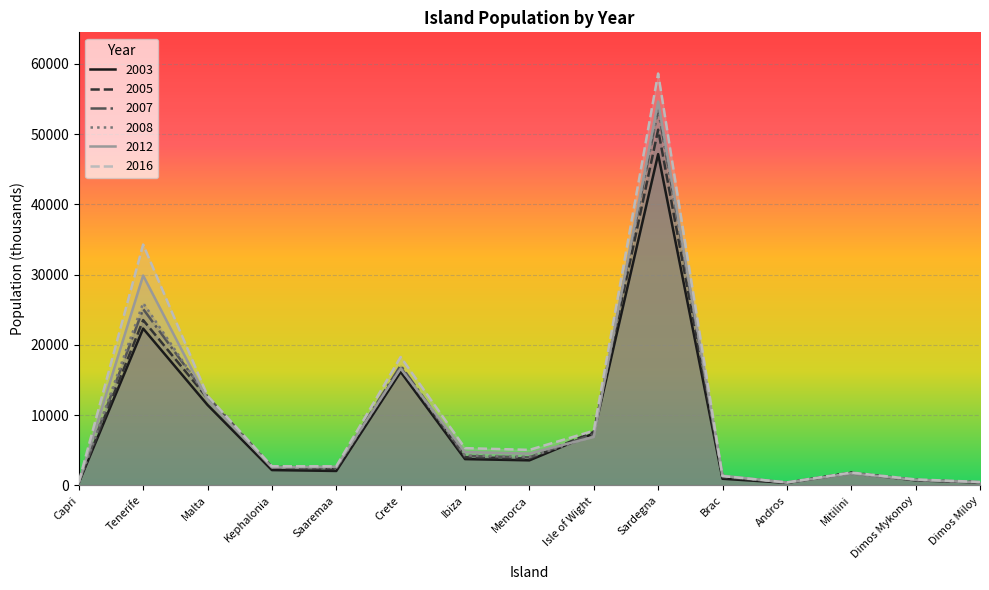

Which series ends up on top after the final intersection of 2007 and 2005?

2007